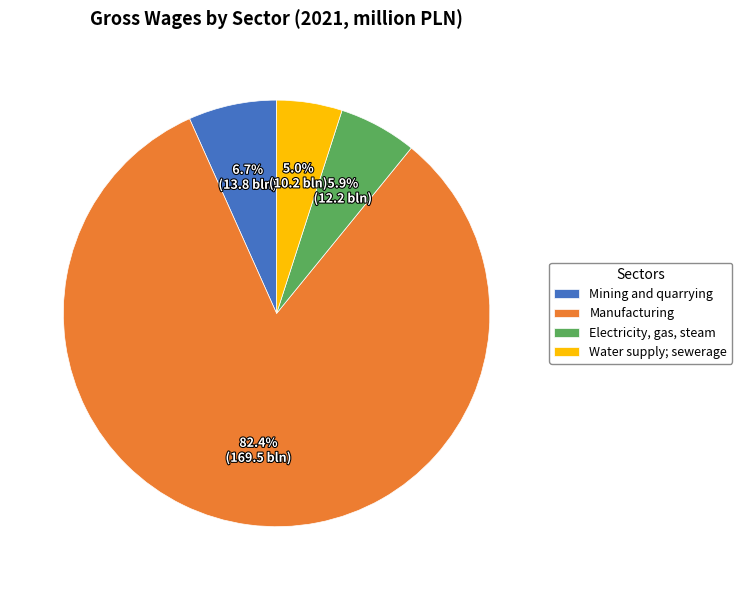

To the nearest percent, what is the difference between the largest and smallest slice percentages?

77%